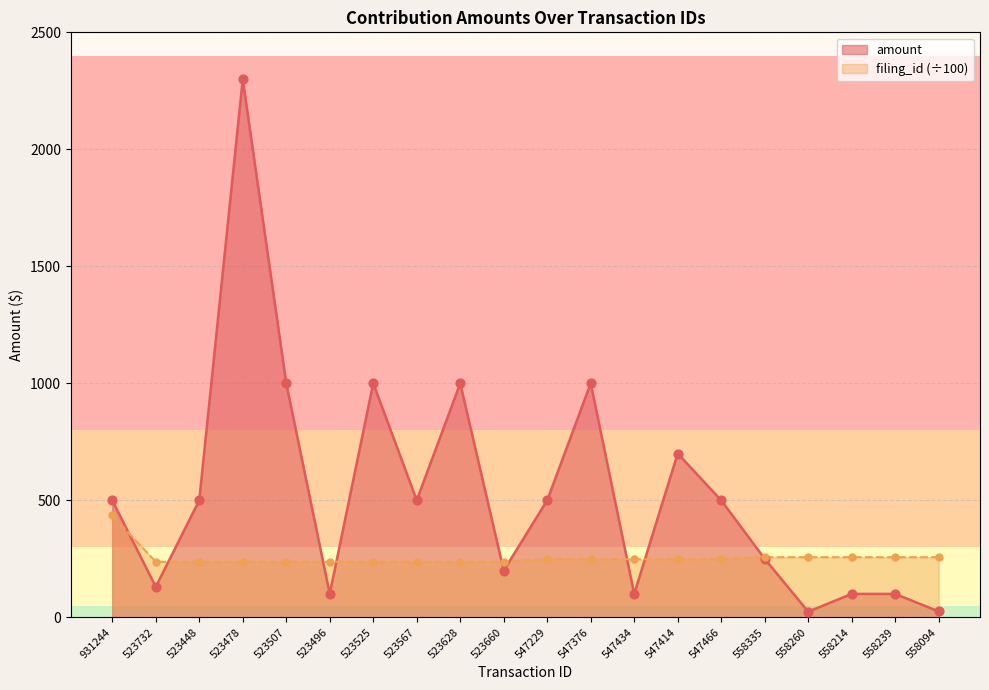

Which series reaches the maximum Y coordinate?

amount